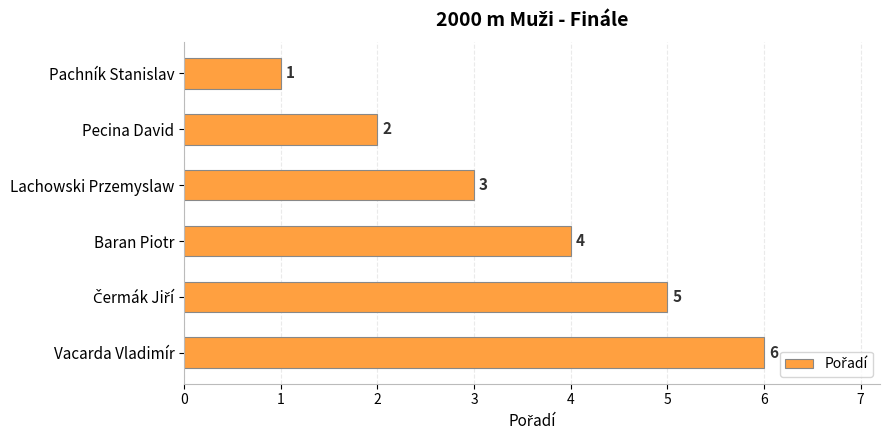

At which category does the chart reach its minimum across all series?

Pachník Stanislav